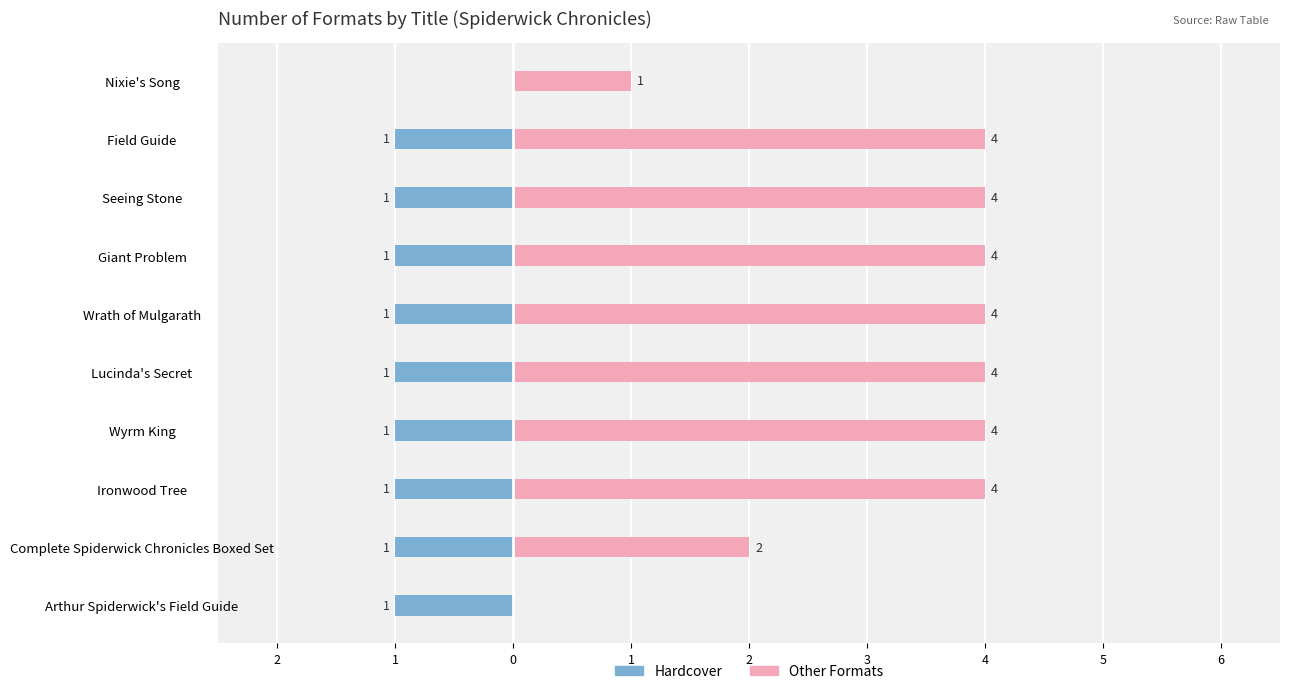

What is the average value of the Other Formats series?

3